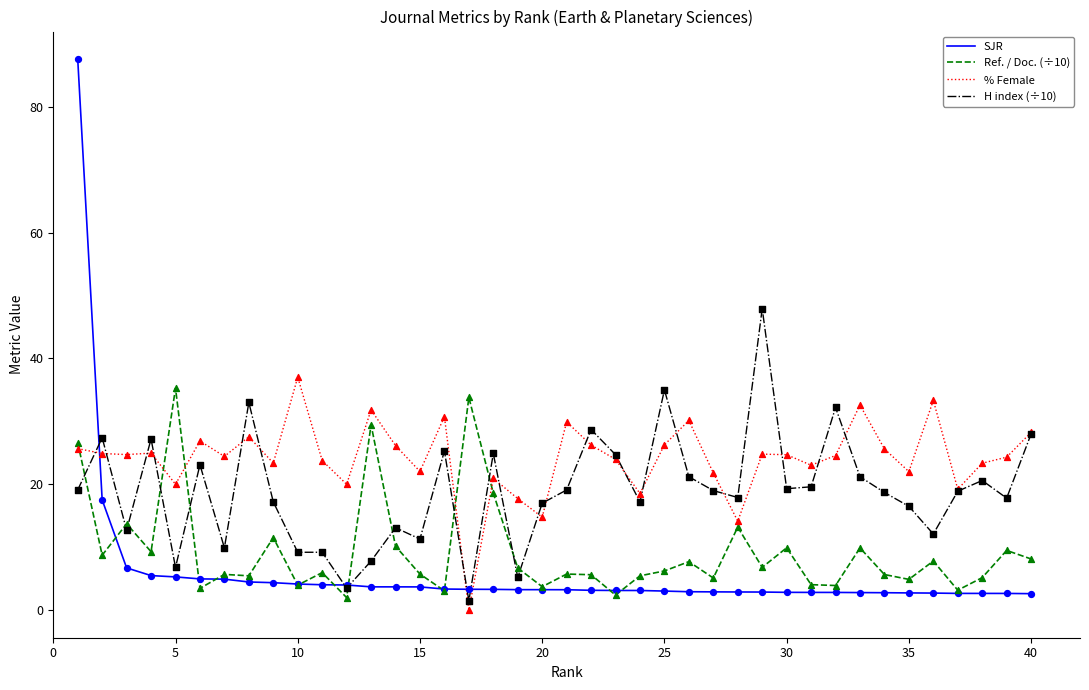

Which series has the widest spread of values?

SJR